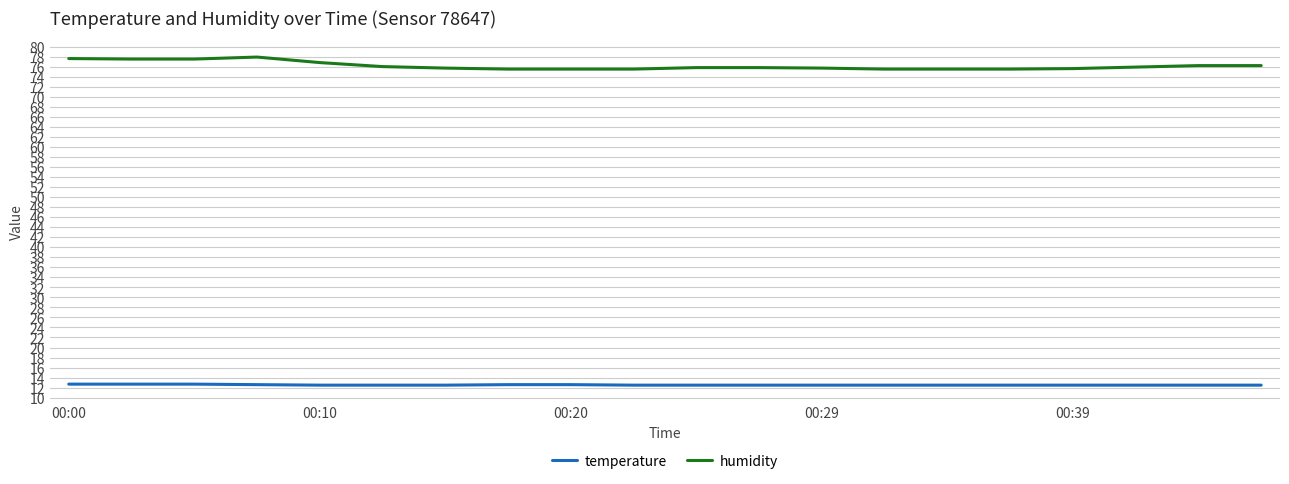

Which series has the widest spread of values?

humidity